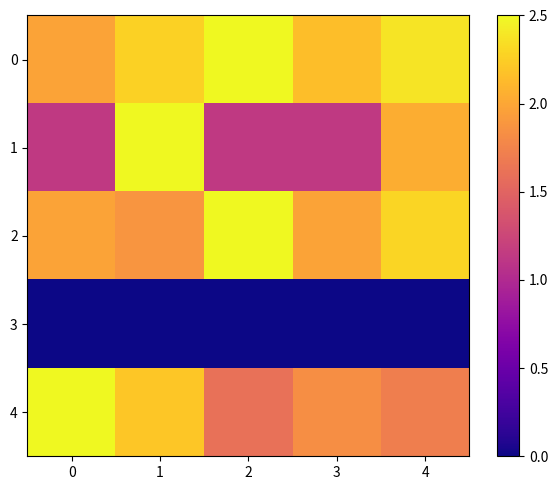

Between 4 and 2, which is larger?

2